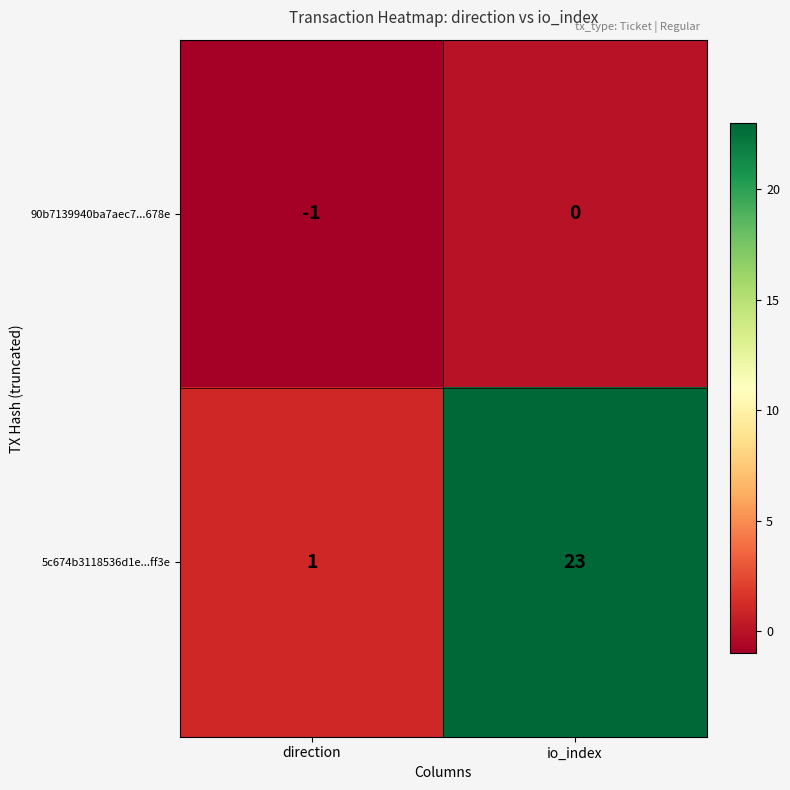

Rank the series by their average value, from lowest to highest.

90b7139940ba7aec7...678e, 5c674b3118536d1e...ff3e